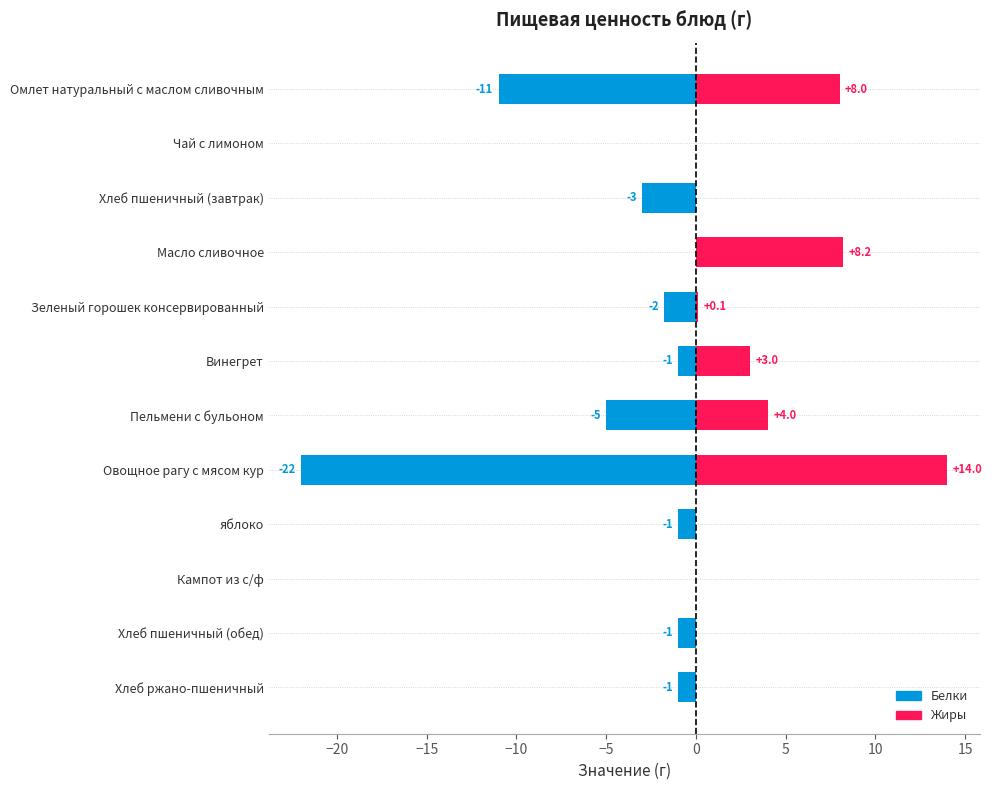

Count the number of data series in this chart.

2